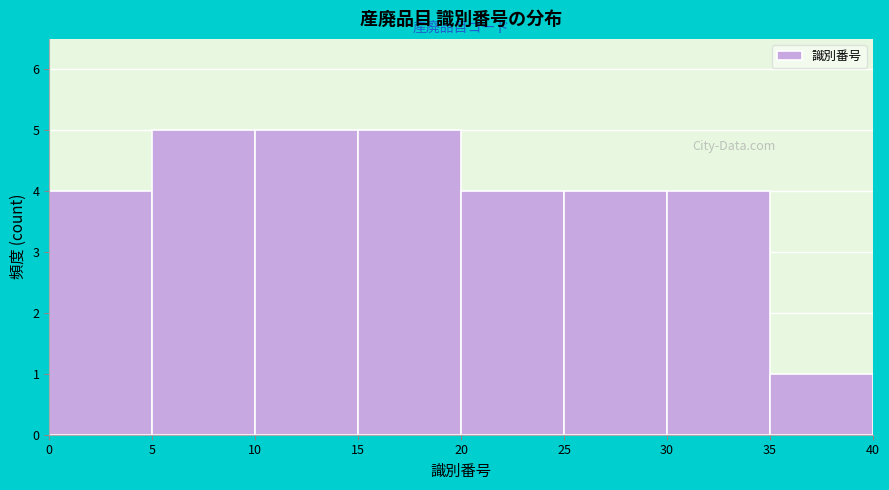

What is the height of the bar covering 0 to 5 on the x-axis? The values are not printed on the chart, so give them approximately, as read against the axis.

4